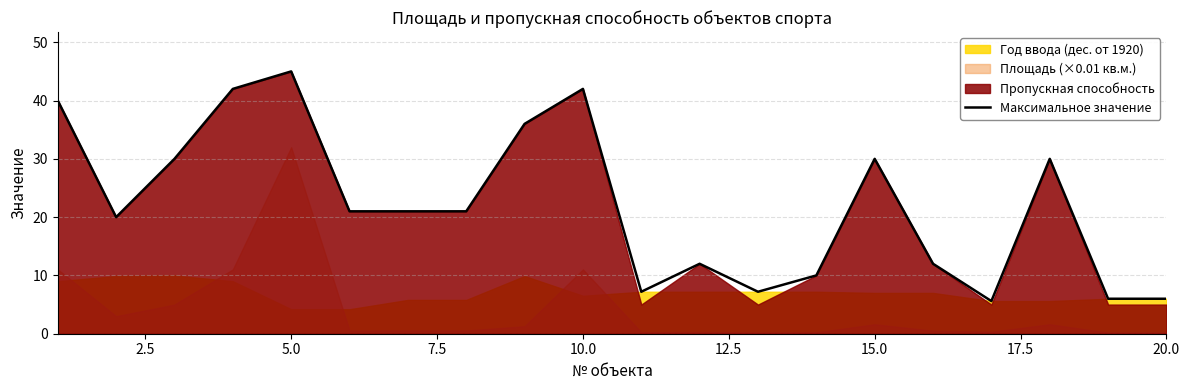

Is it true that Максимальное значение equals 45.0 at 5.0?

True